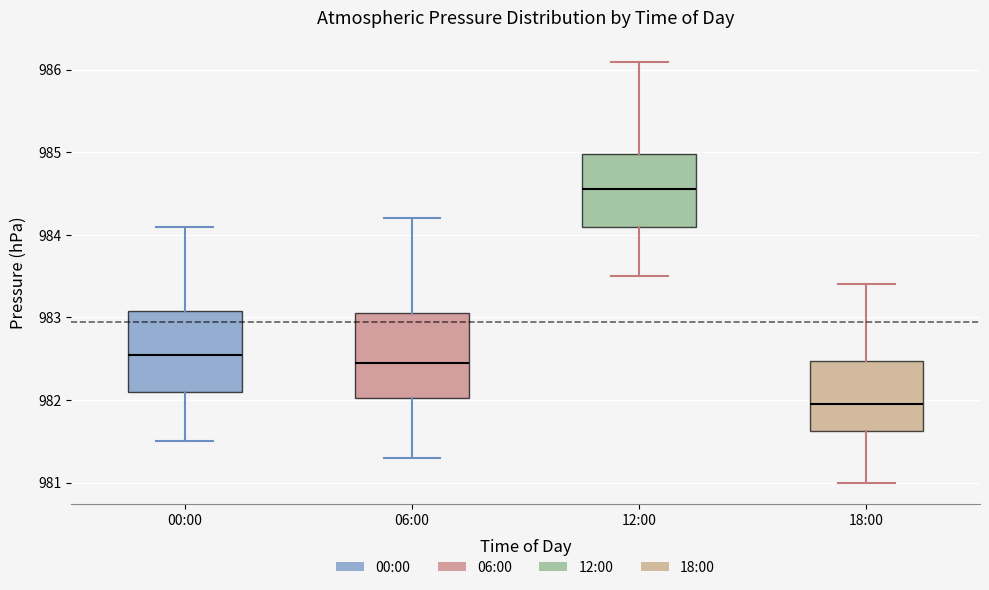

Where does the upper whisker of the box for 00:00 end on the y-axis? The values are not printed on the chart, so give them approximately, as read against the axis.

984.1